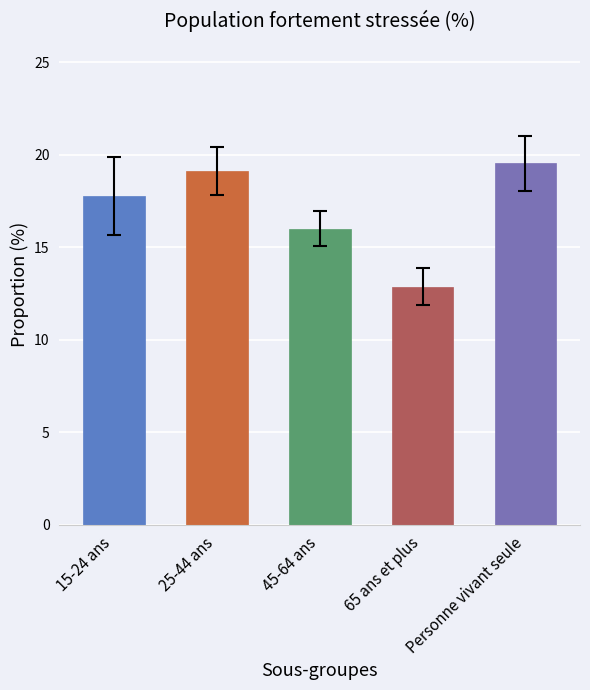

Rank the categories by value from lowest to highest.

65 ans et plus, 45-64 ans, 15-24 ans, 25-44 ans, Personne vivant seule